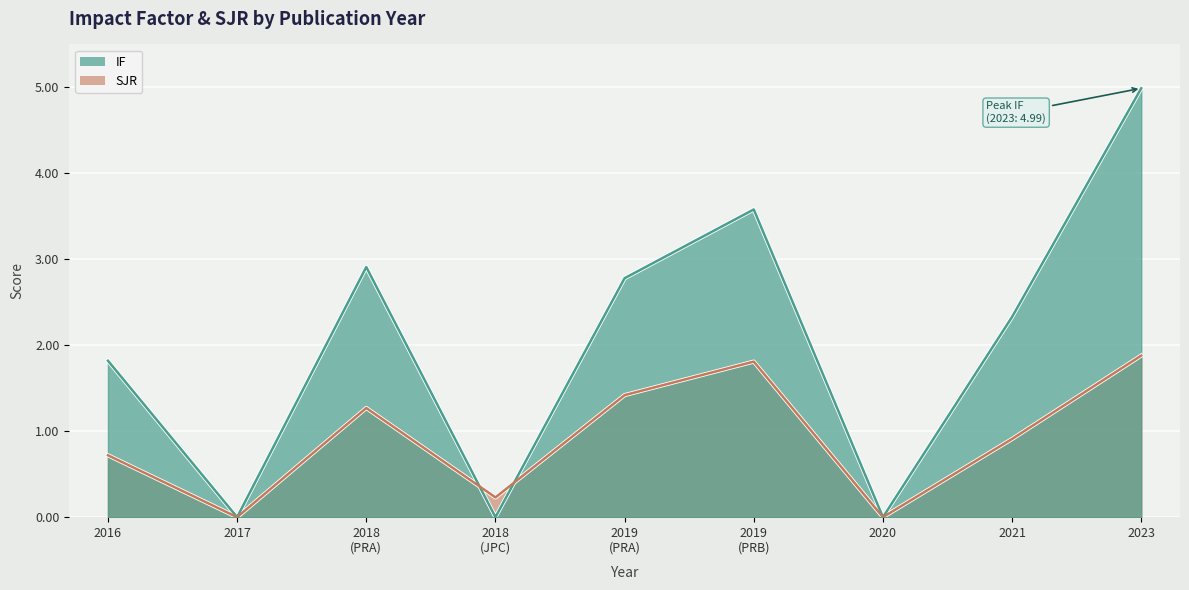

The value of IF at 2019 (PRA) is 1.1. True or false?

False